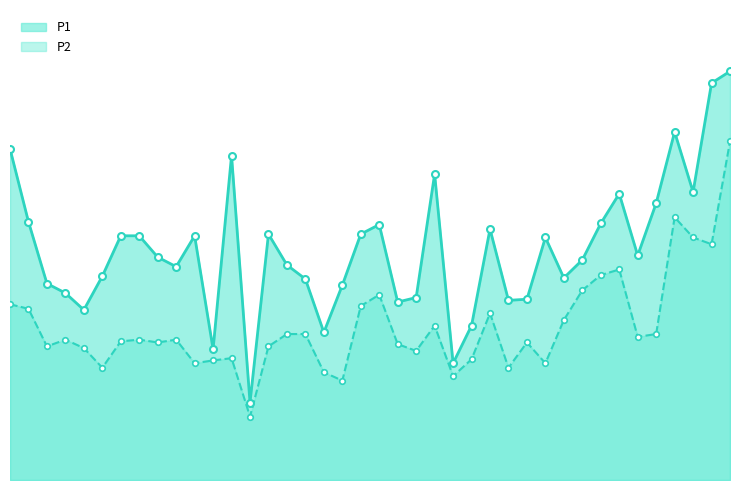

Which label corresponds to the smallest value in the chart?

00:32